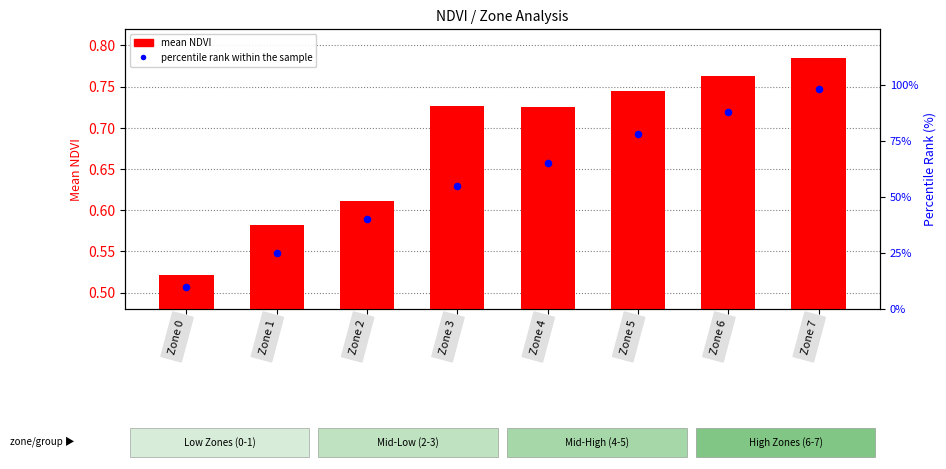

Which series has the widest spread of Y values?

percentile rank within the sample